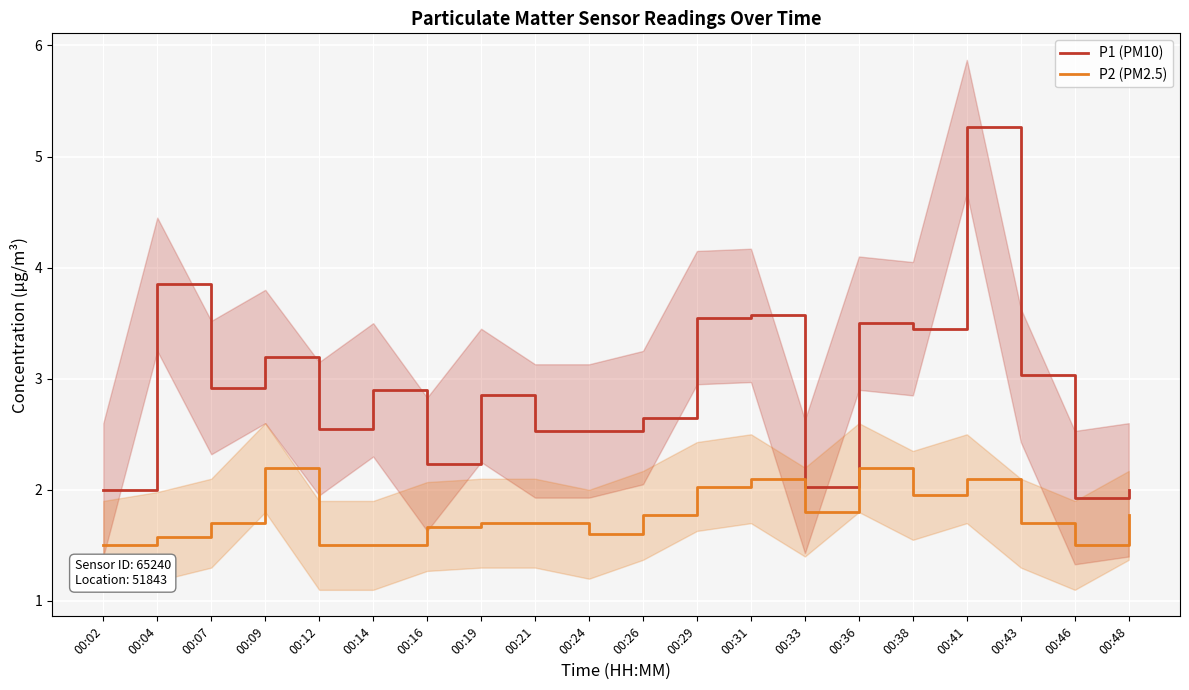

Which series has the largest range (max minus min)?

P1 (PM10)